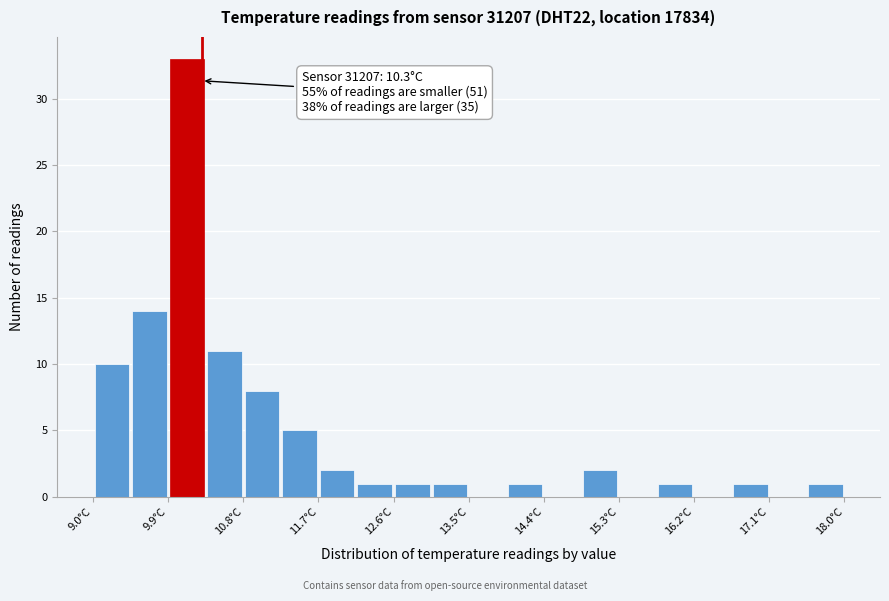

Which range on the x-axis has the tallest bar?

9.90 to 10.35